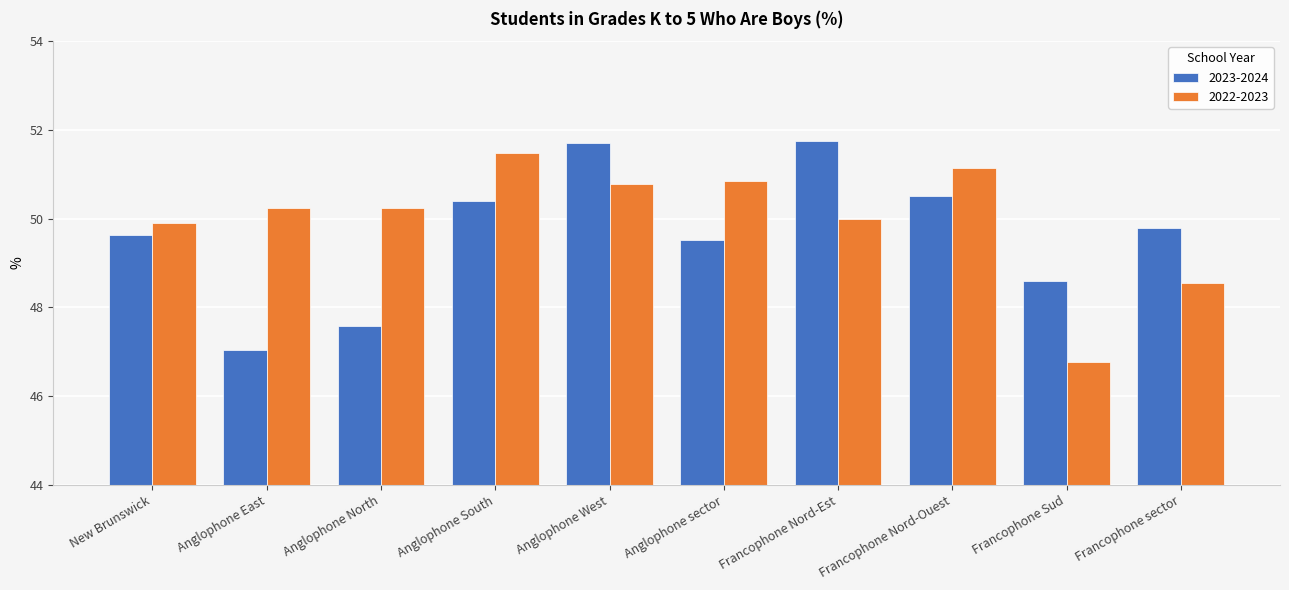

What is the difference between the highest and lowest values at Anglophone West?

0.9